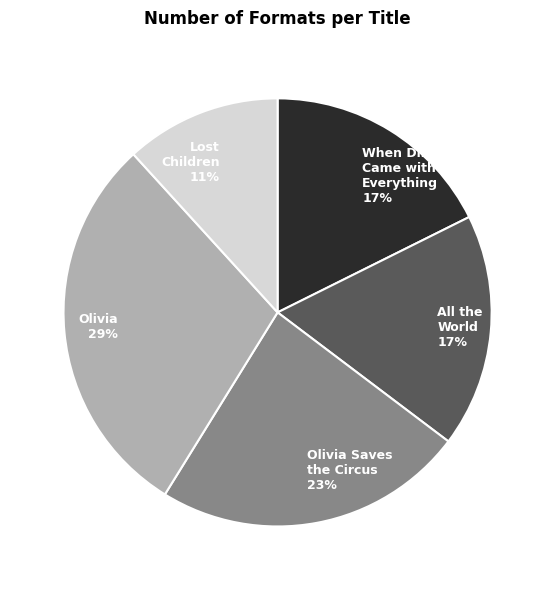

The All the World slice represents 10% of the pie. True or false?

False